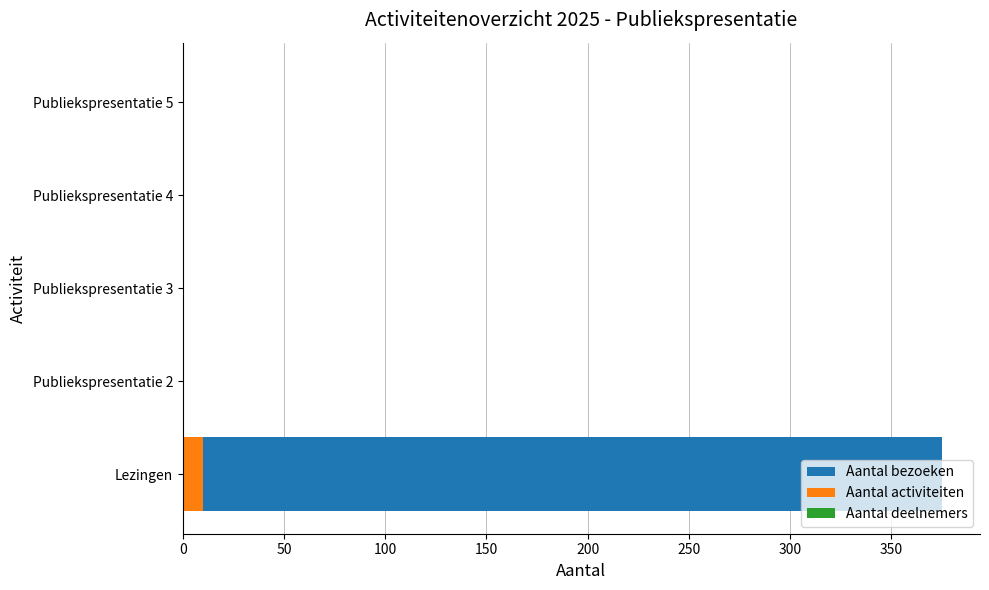

How many data points does each series have?

5